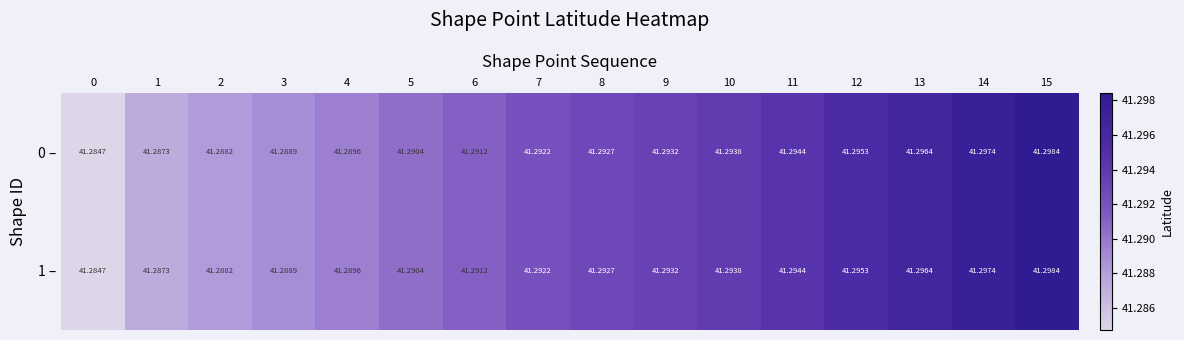

Is the value of 0 – at 7 greater than the value of 1 – at 5?

Yes